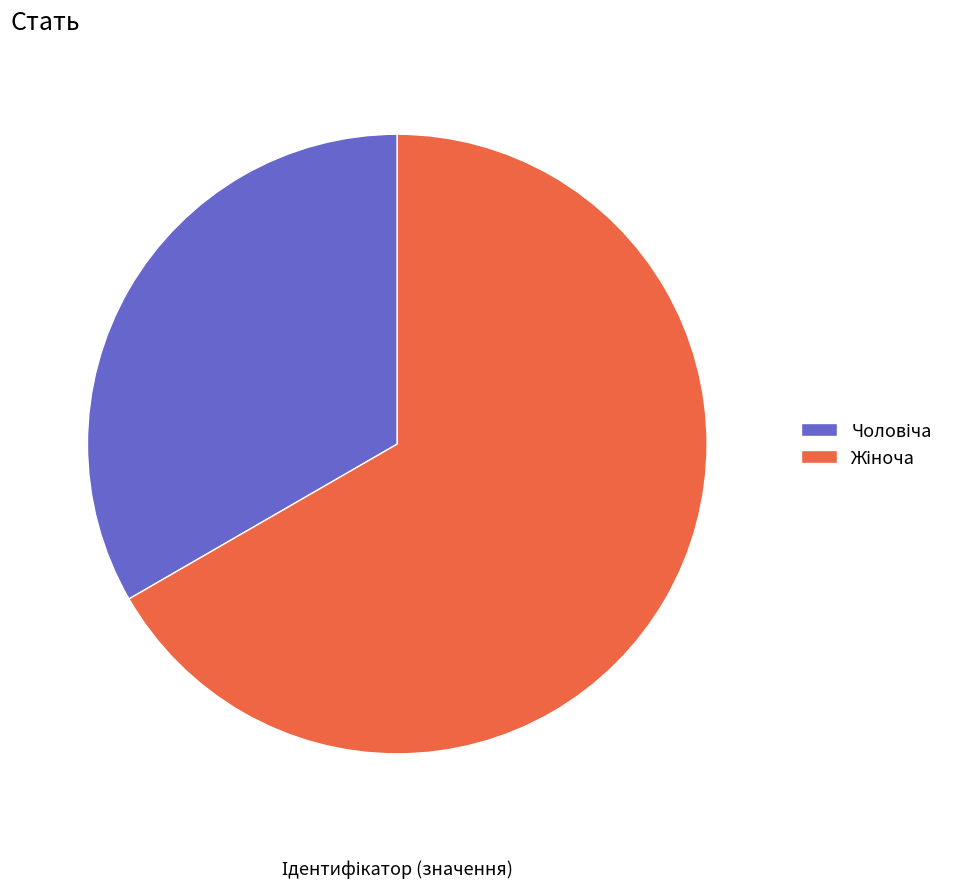

Count the number of slices in the pie.

2